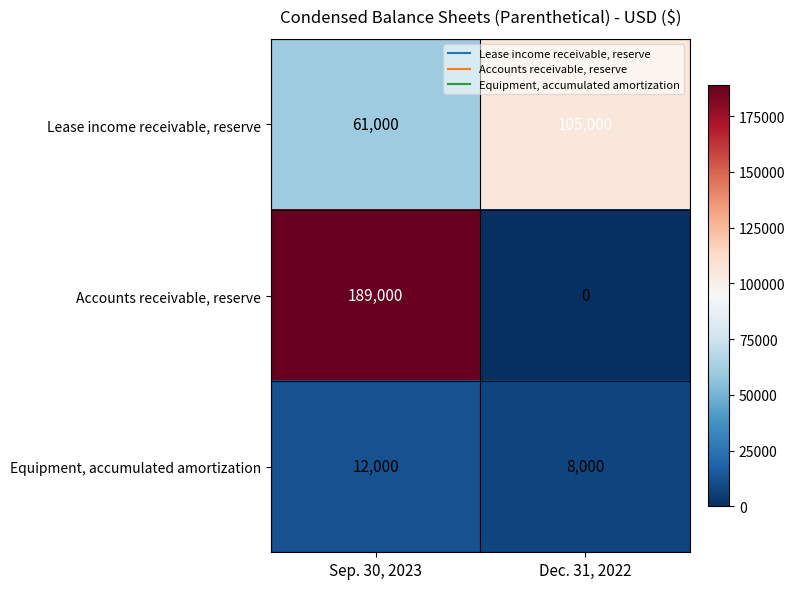

Between Sep. 30, 2023 and Dec. 31, 2022, which series saw the biggest shift?

Accounts receivable, reserve